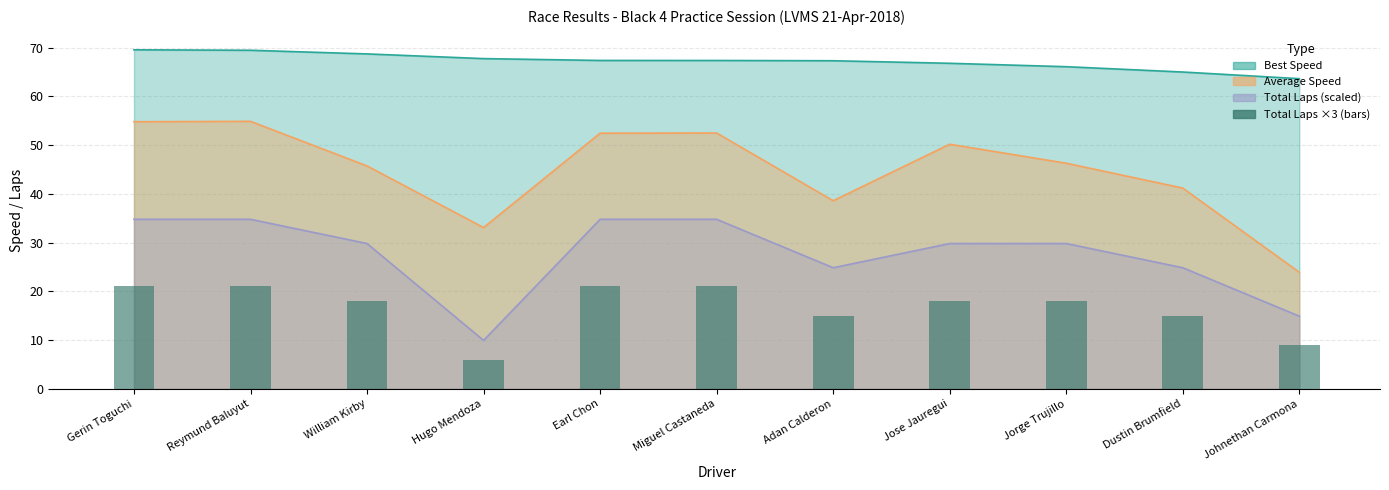

What is the difference between the second highest and minimum values?

15